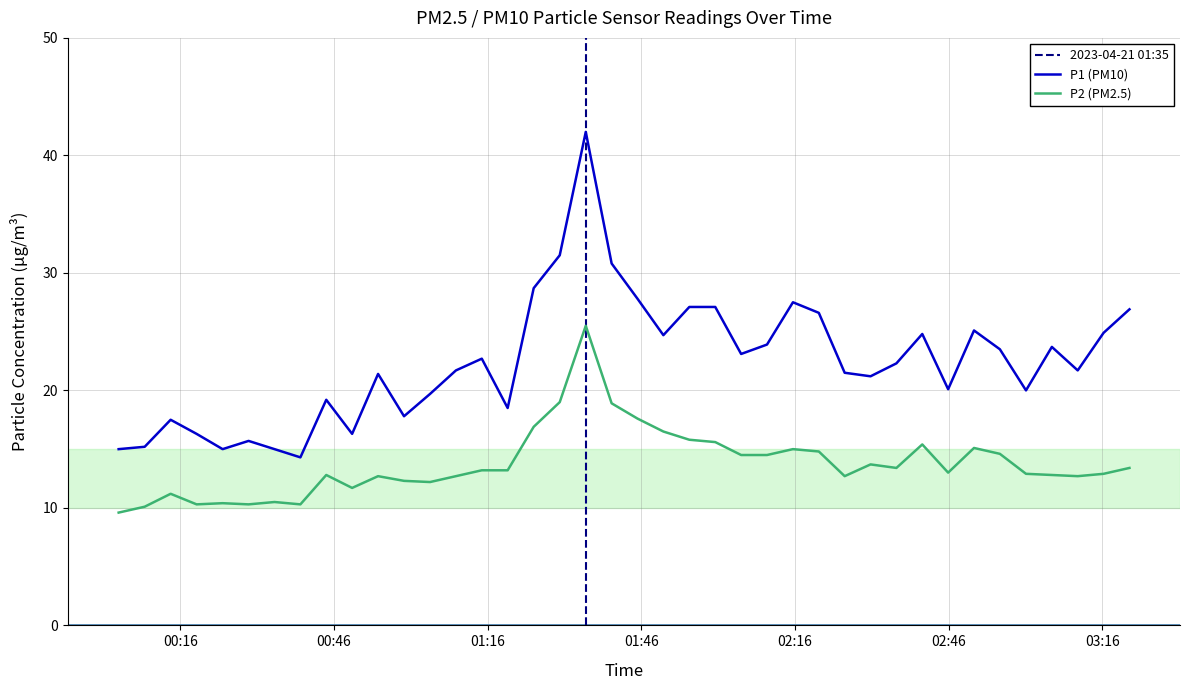

Which series has the widest spread of values?

P1